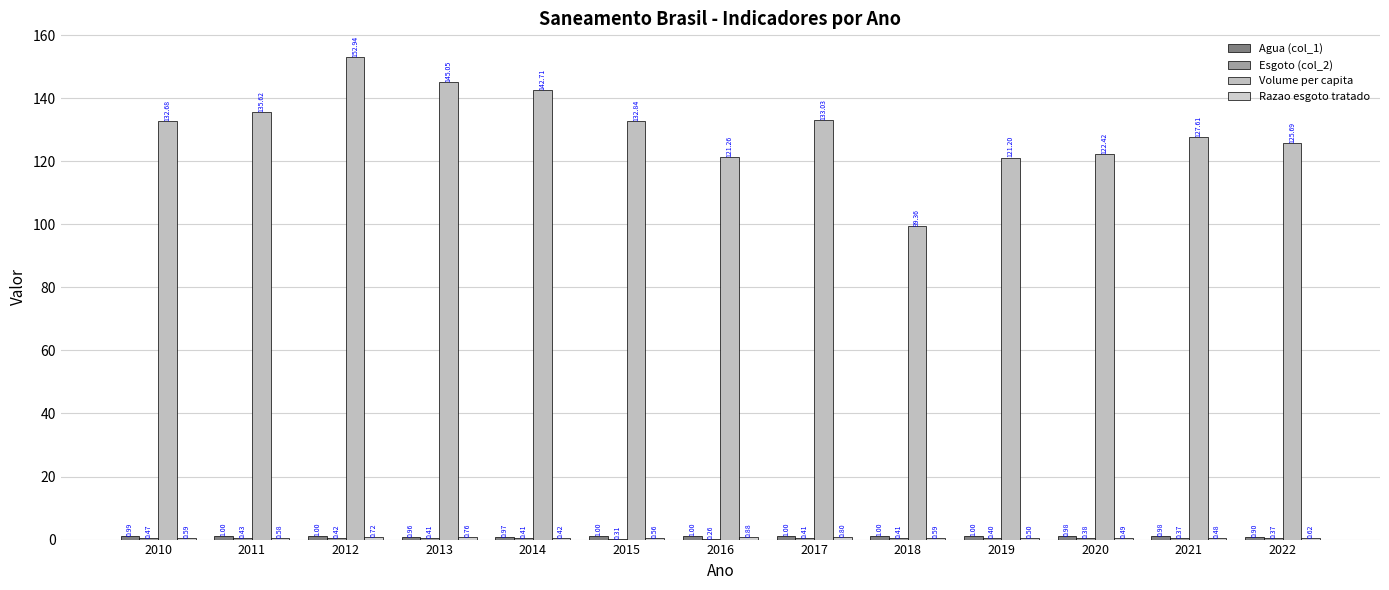

How many groups of bars are there?

13